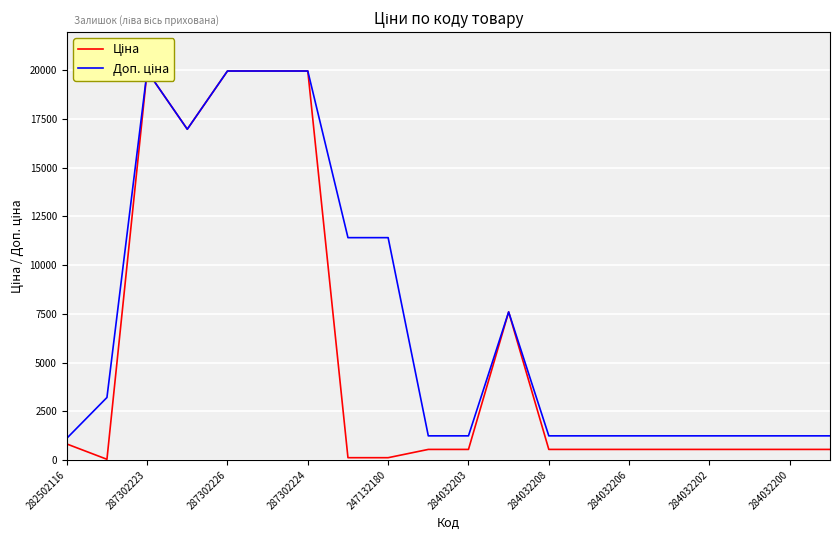

What is the difference between the maximum and minimum values in the Ціна series?

19932.1